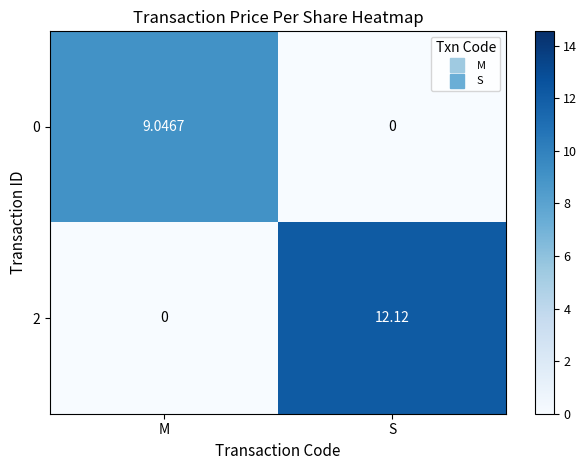

At how many categories does at least one series exceed 10?

1